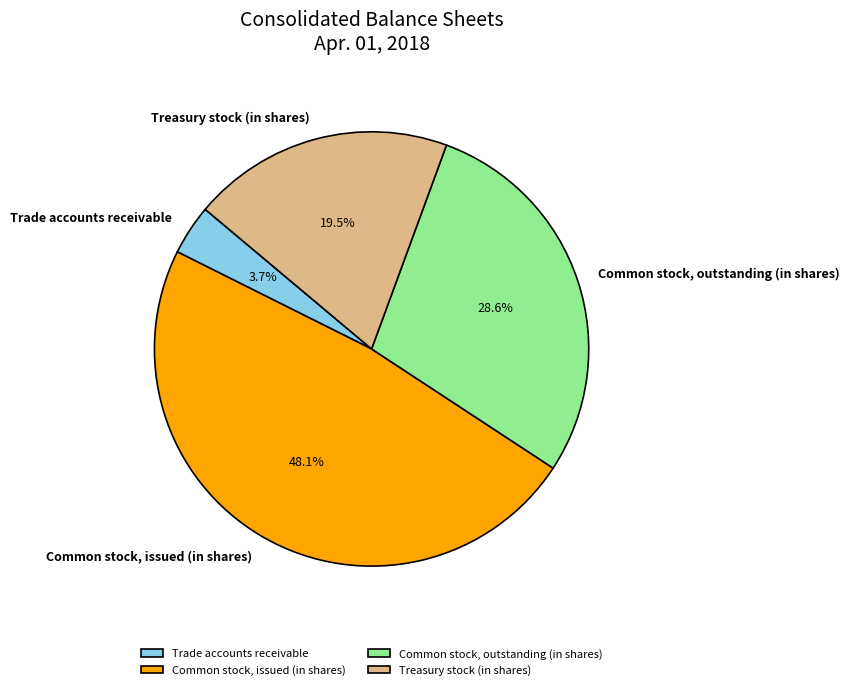

What percentage is NOT represented by Trade accounts receivable?

96.3%